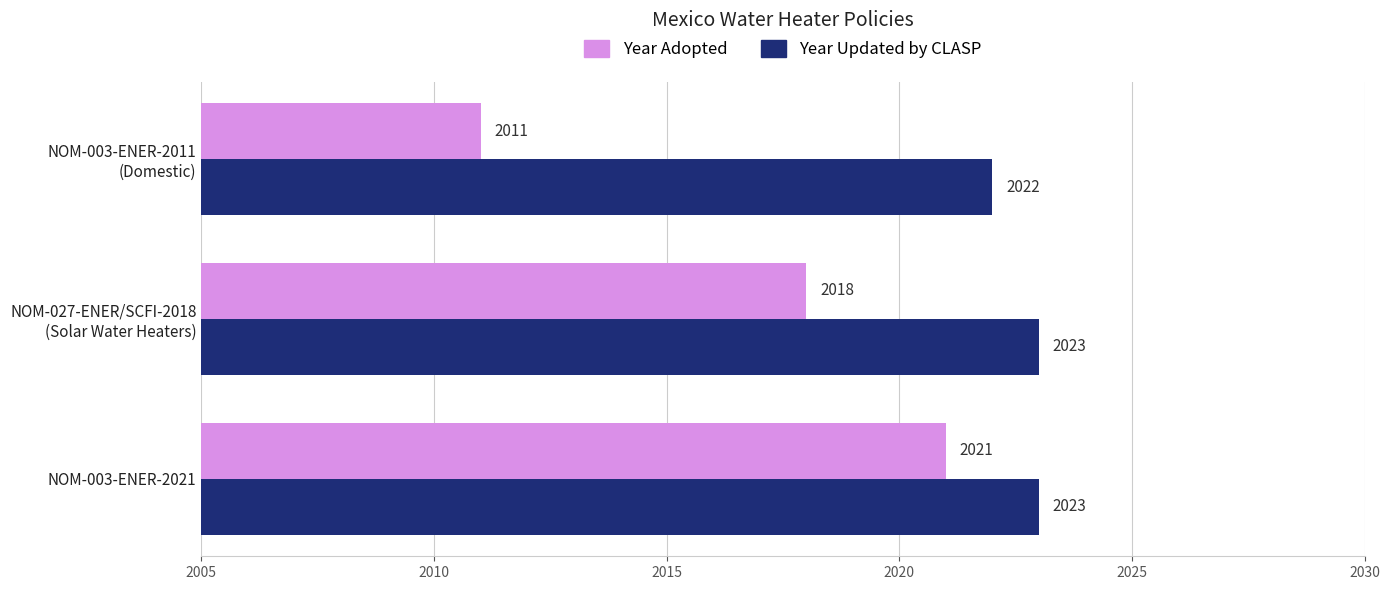

At how many categories does at least one series exceed 2021?

3